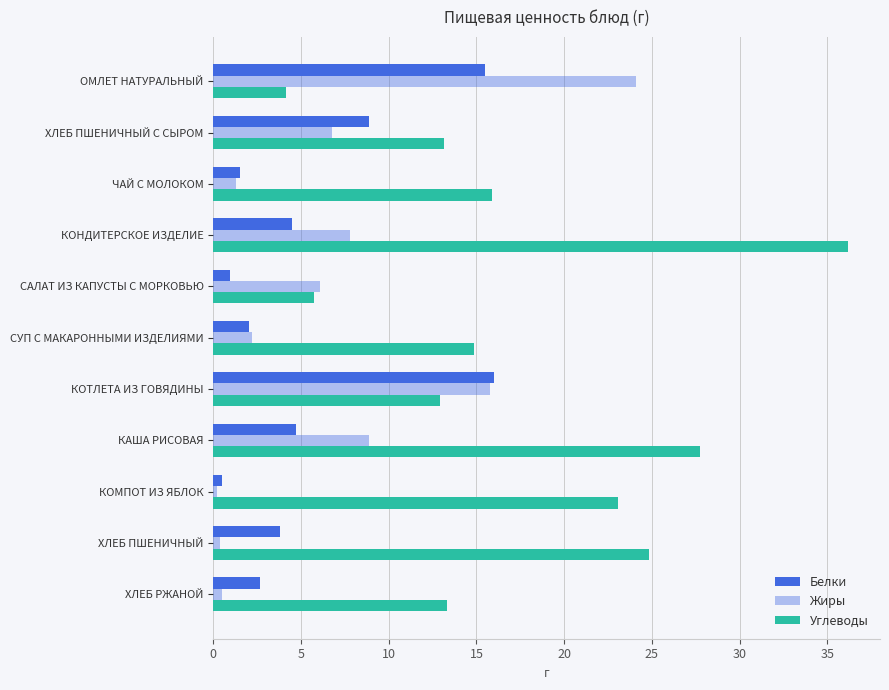

What is the greatest value displayed?

36.2